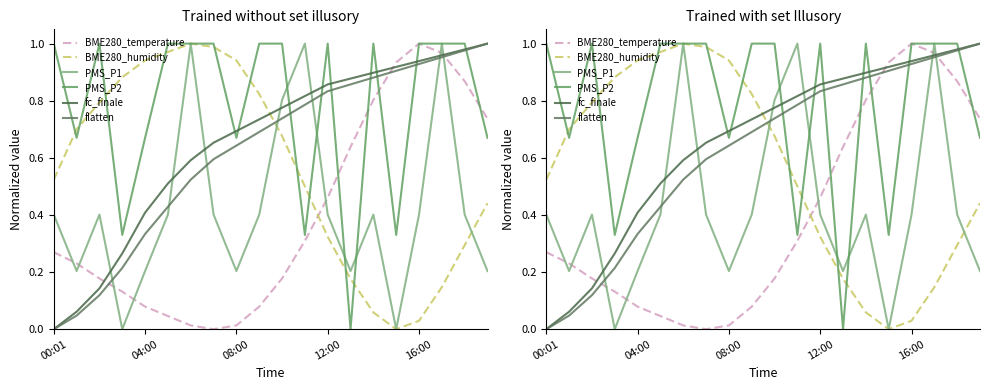

What is the difference between the maximum and second lowest values in the PMS_P1 series?

1.0